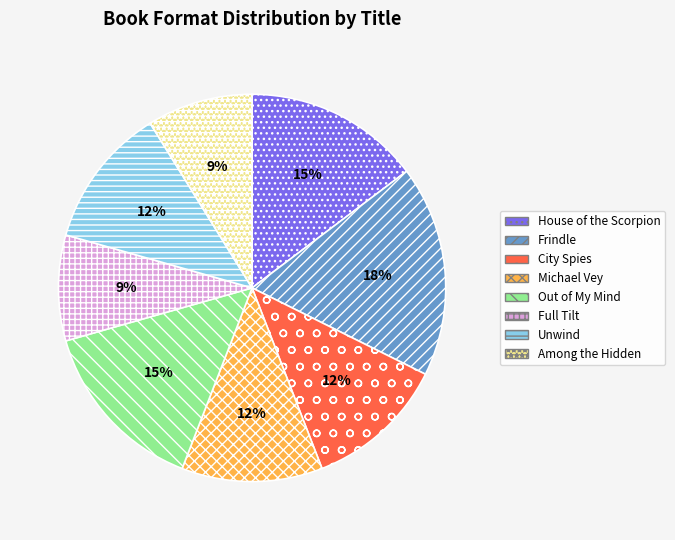

Is House of the Scorpion the majority of the pie?

No